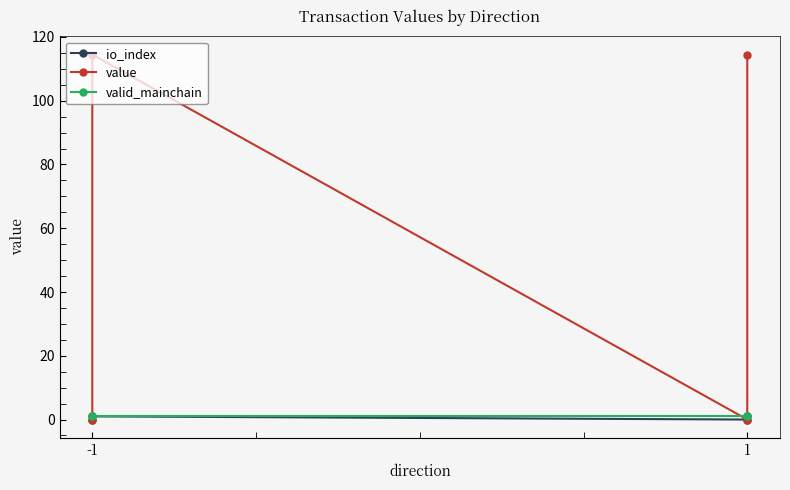

At which label is value closest to 57?

-1